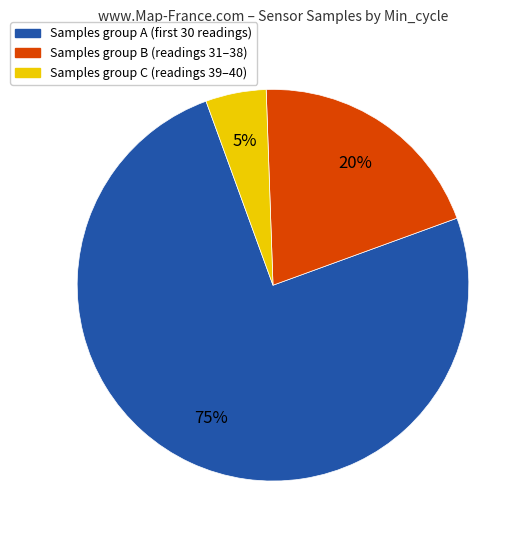

To the nearest percent, what is the average slice percentage?

33%